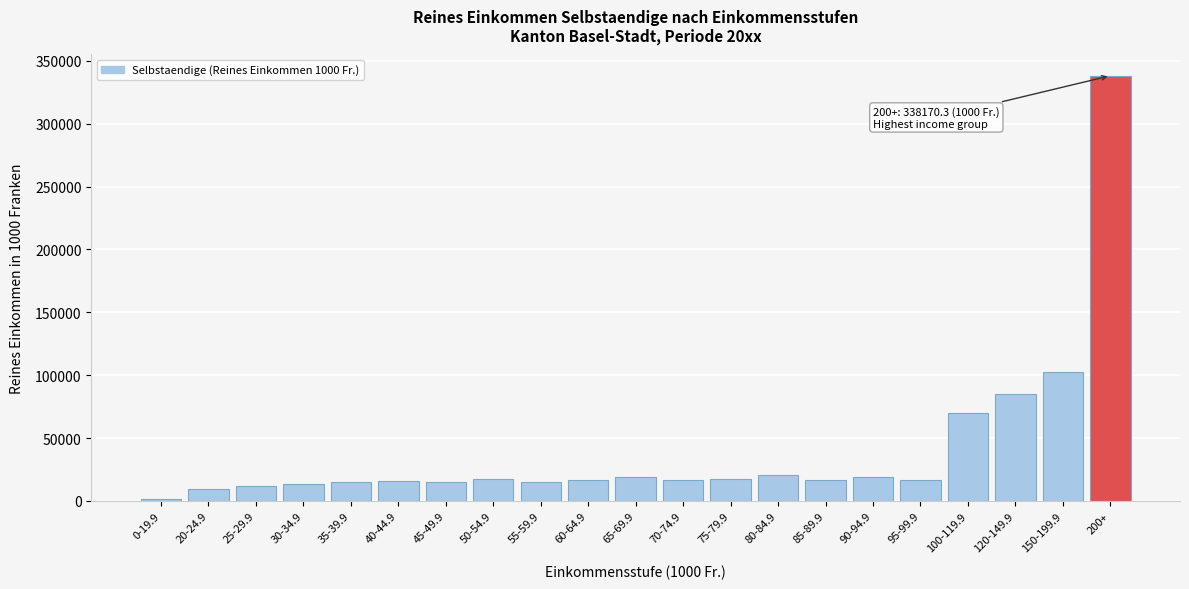

What is the label of the 21st bar from the left?

200+